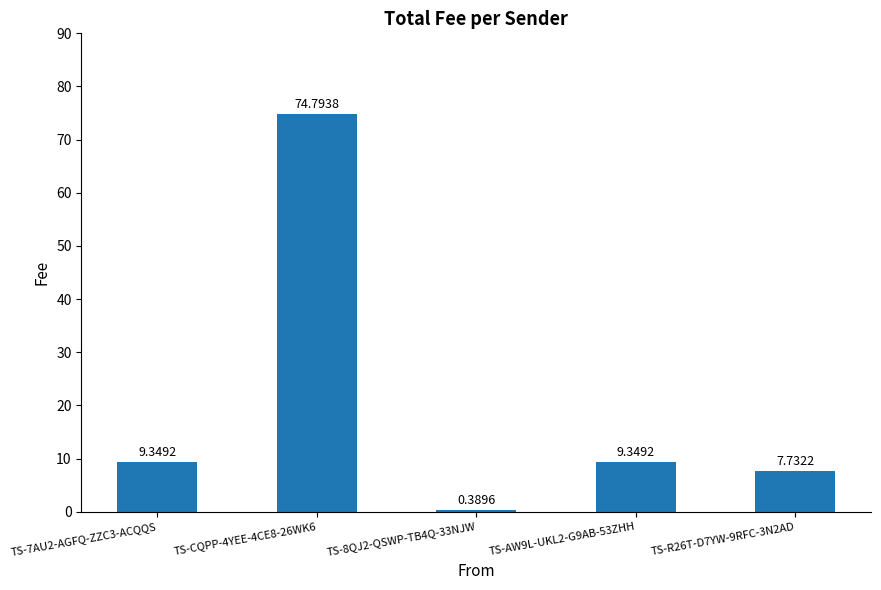

What is the sum of all values?

101.6